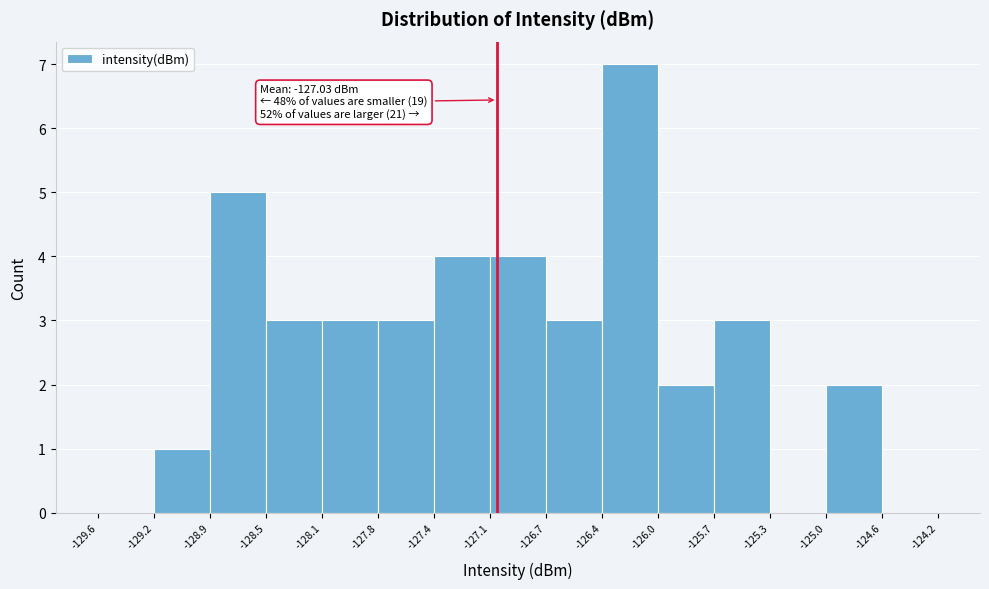

Over which range of the x-axis is the bar tallest?

-126.4 to -126.0